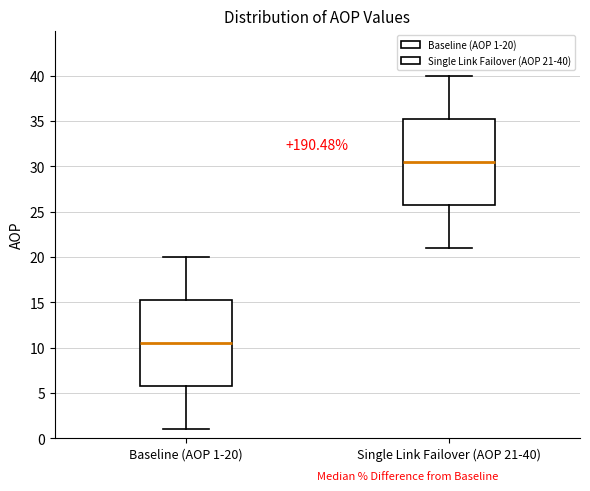

Reading left to right, transcribe this box plot: for each box, give where its median line is, the range the box spans, and where its two whiskers end, as read against the y-axis. The values are not printed on the chart, so give them approximately, as read against the axis.

Baseline (AOP 1-20): median 10.5, box 6.0 to 15.5, whiskers 1.0 to 20.0
Single Link Failover (AOP 21-40): median 30.5, box 26.0 to 35.5, whiskers 21.0 to 40.0